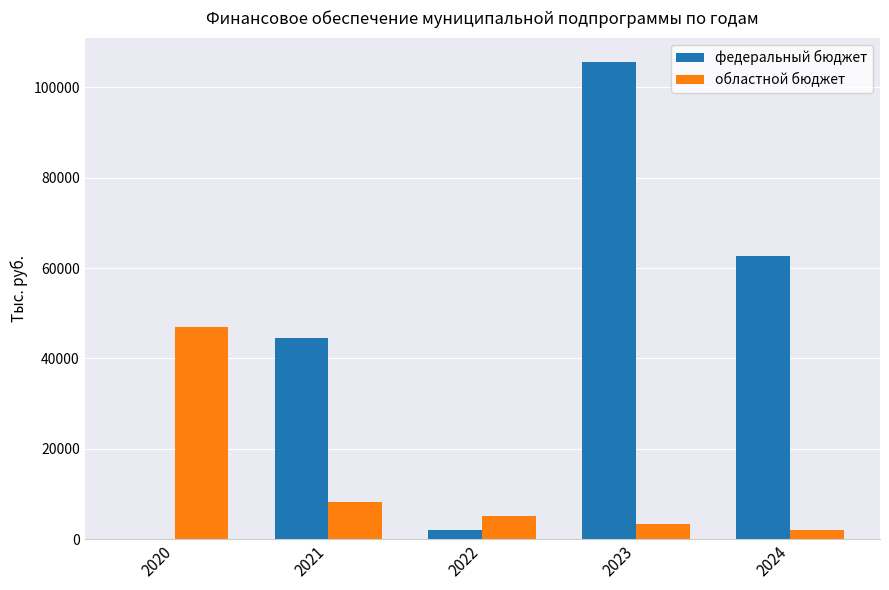

What is the total value across all series at 2022?

7021.7